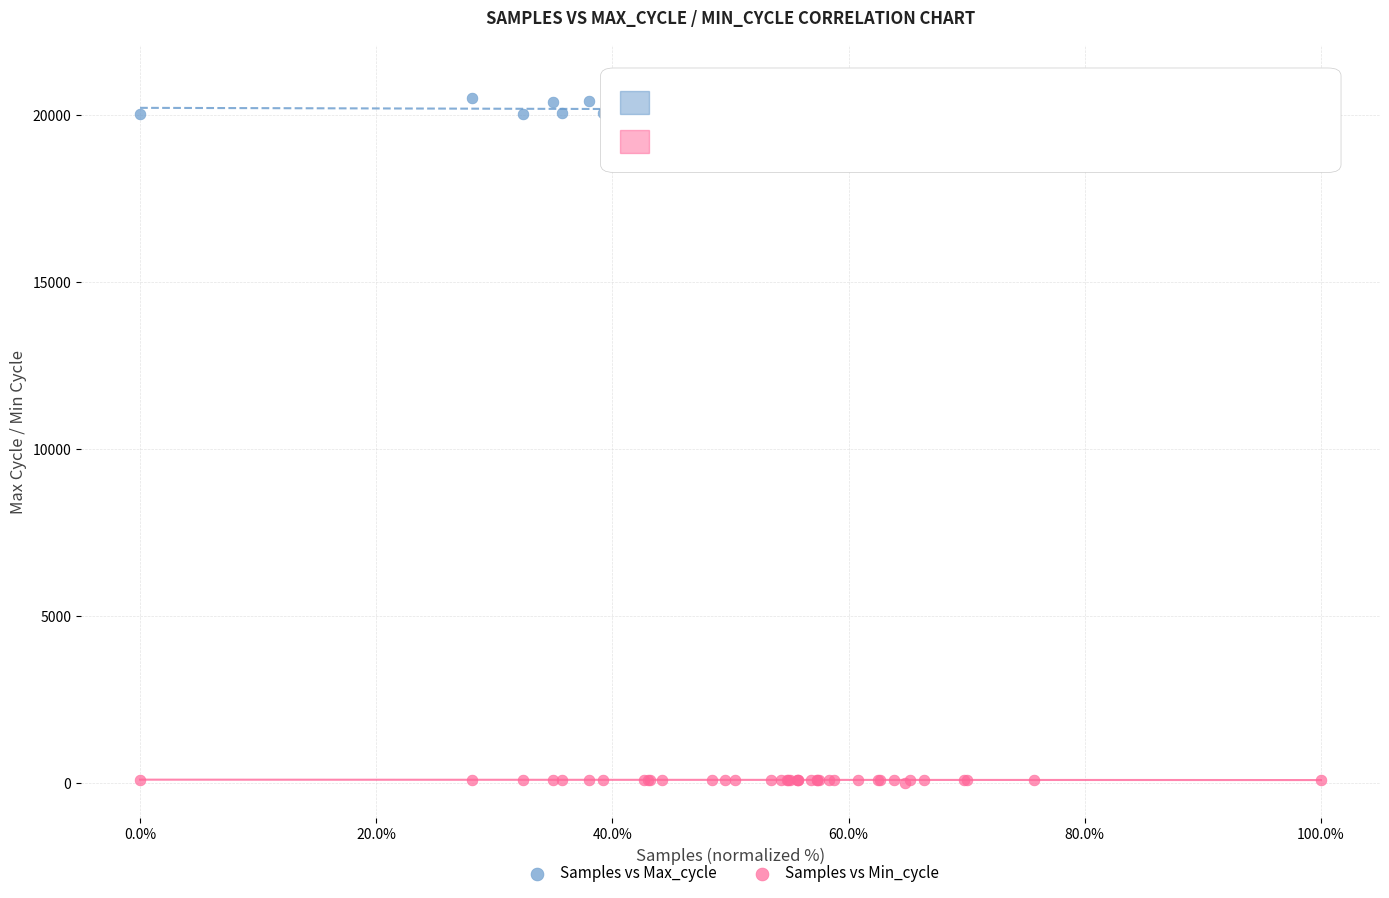

Which series contains the lowest Y value?

Samples vs Min_cycle